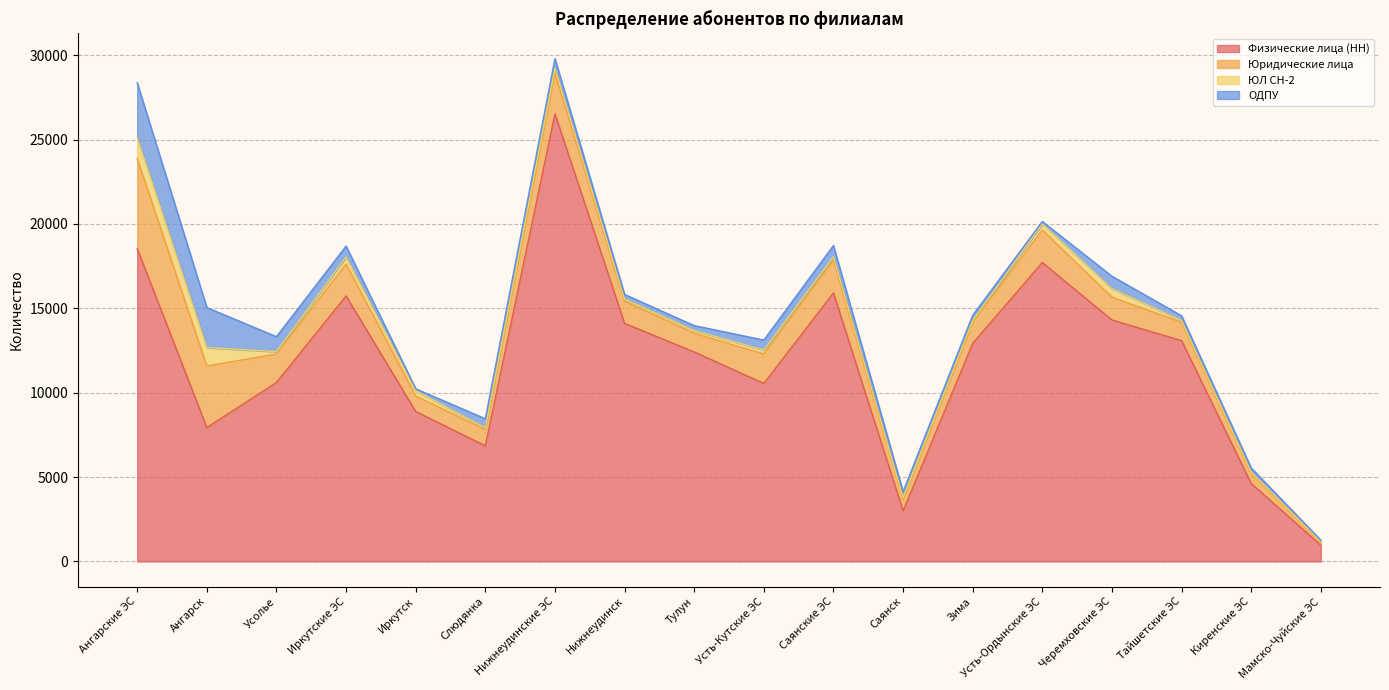

What are all the series names shown in the legend?

Физические лица (НН), Юридические лица, ЮЛ СН-2, ОДПУ